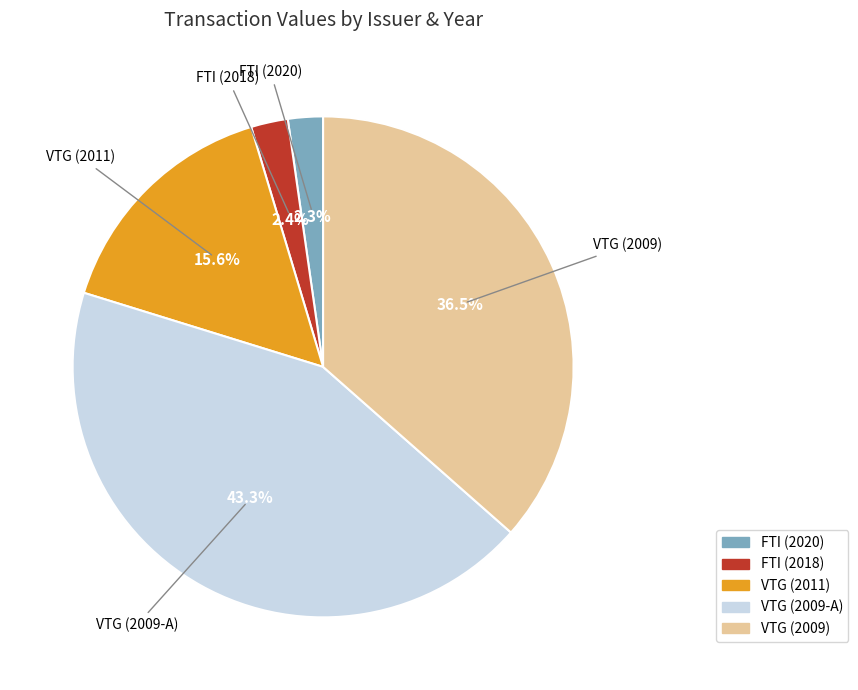

Approximately how many times larger is the value at VTG (2009-A) compared to VTG (2009)?

1.2